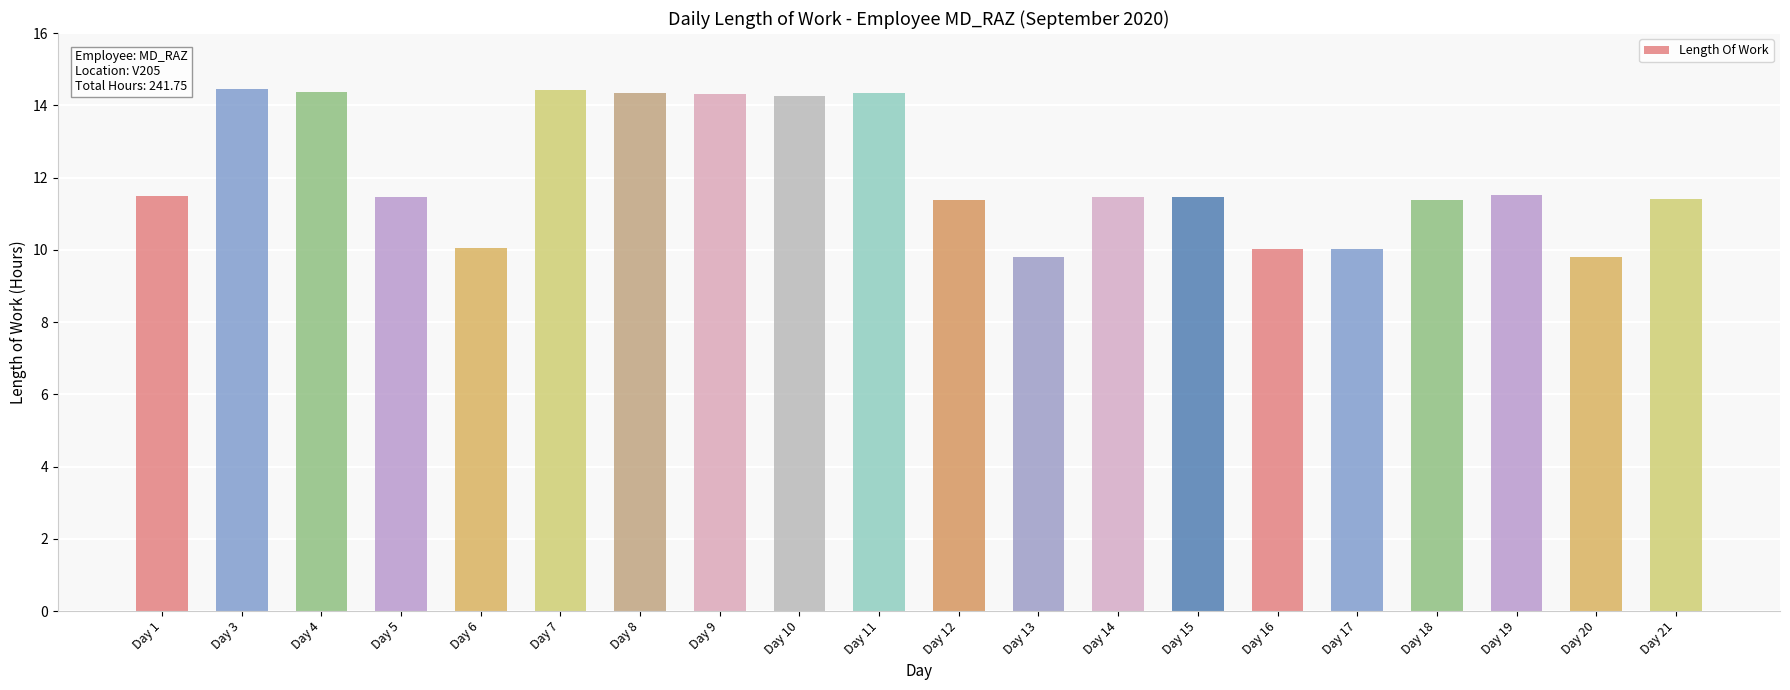

How many values are below 11?

5